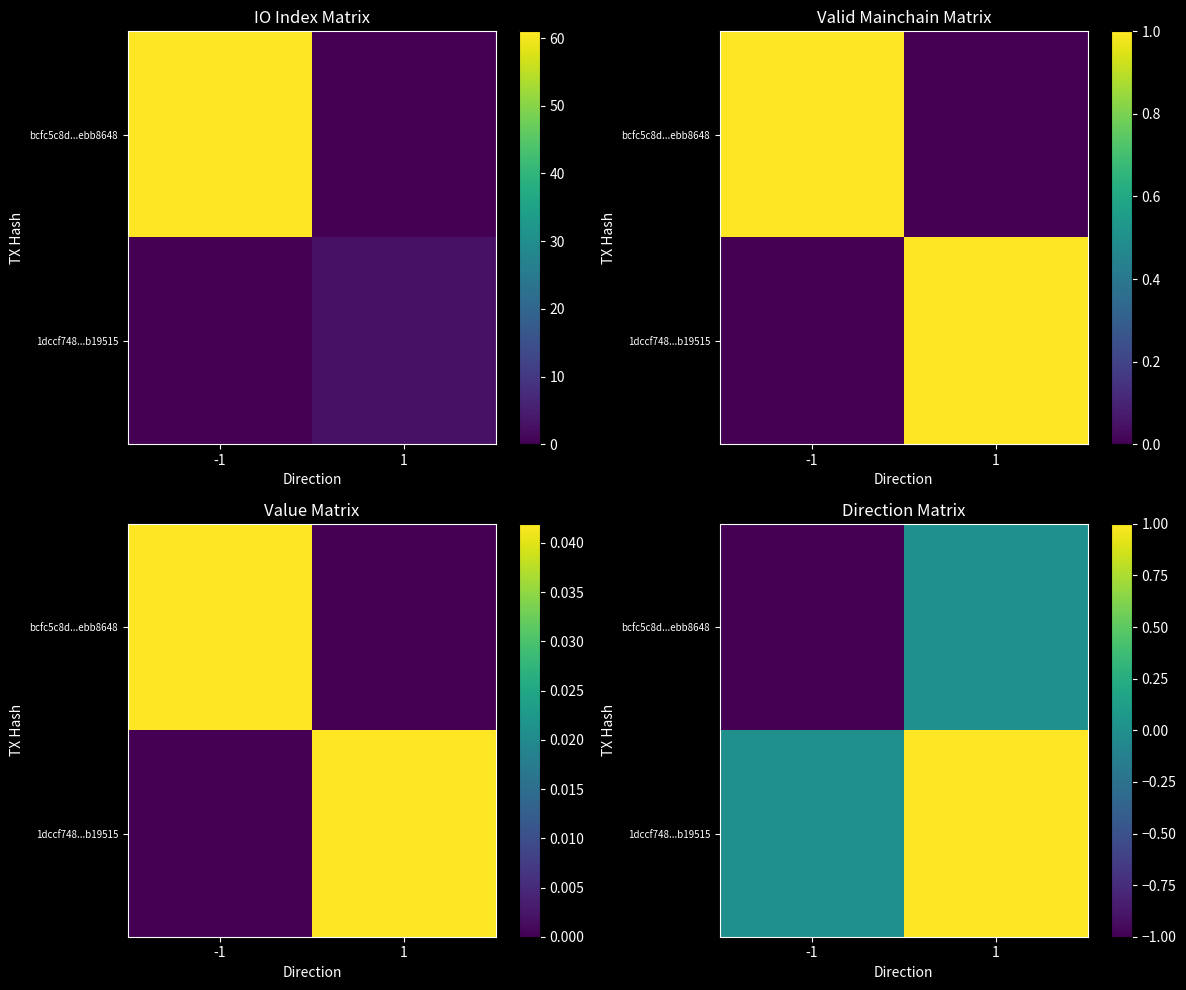

What is the difference between the bcfc5c8d...ebb8648 values at 1 and -1?

1